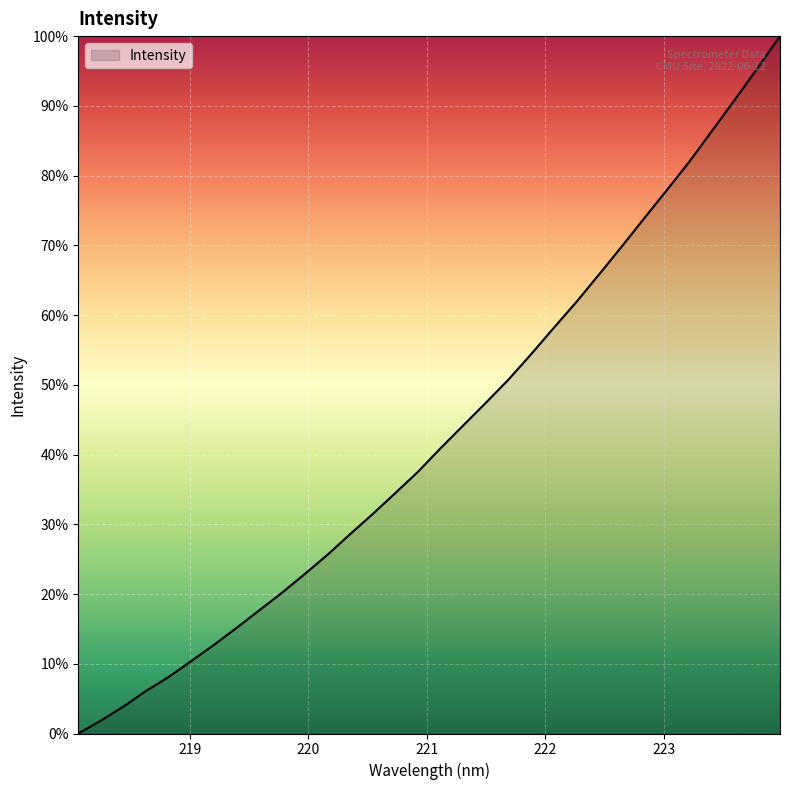

Does the chart display data point markers on the line(s)?

No